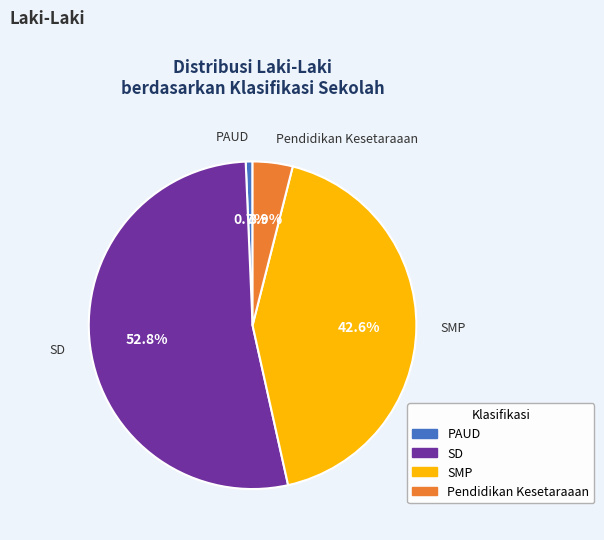

What percentage is NOT represented by SMP?

57.4%